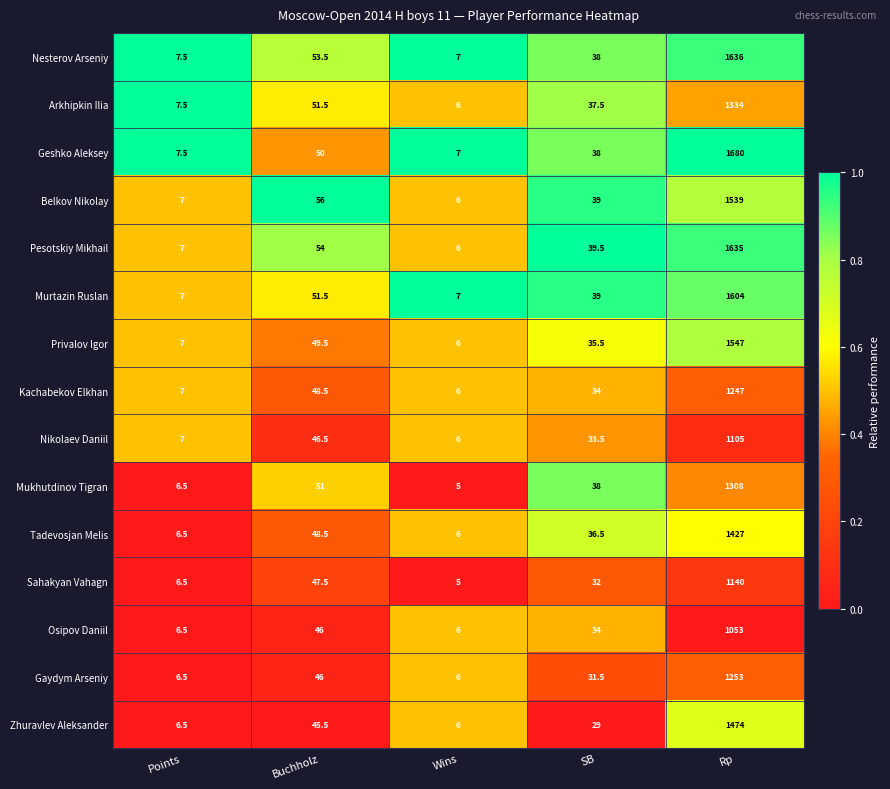

What is the average value of the Nesterov Arseniy series?

348.4